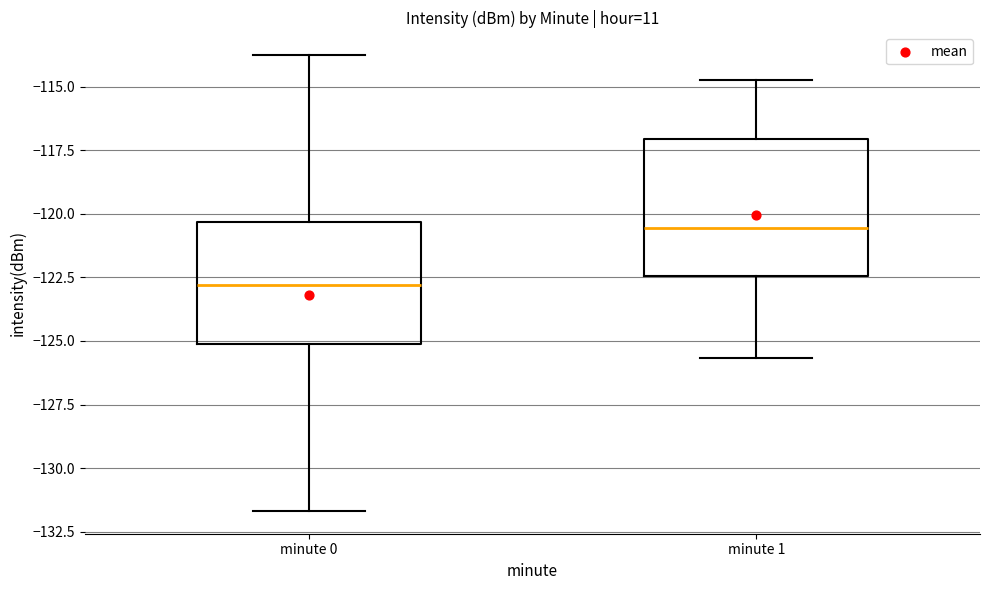

Which box is the tallest, from its lower edge to its upper edge?

minute 1